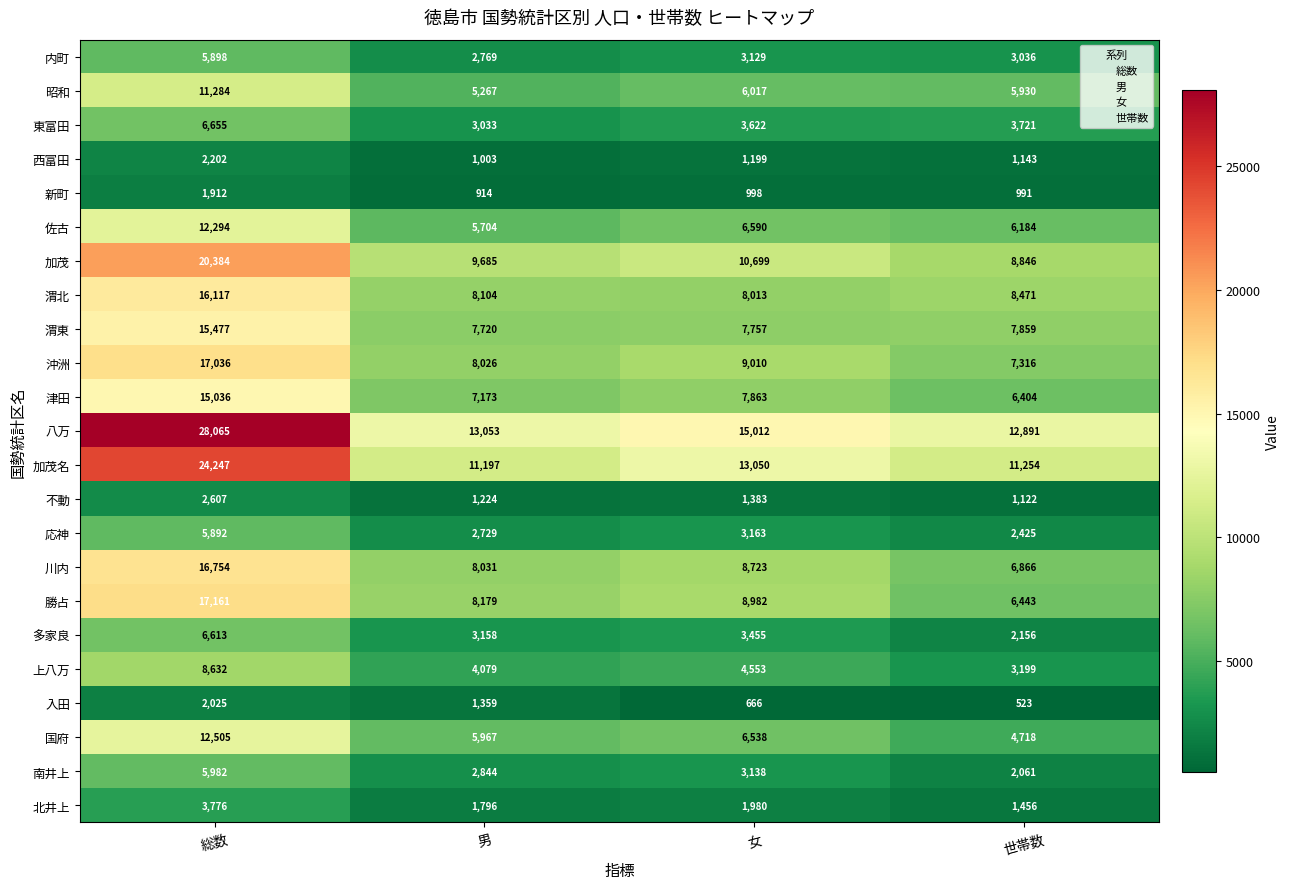

Where is 川内 nearest to the value 11810?

女